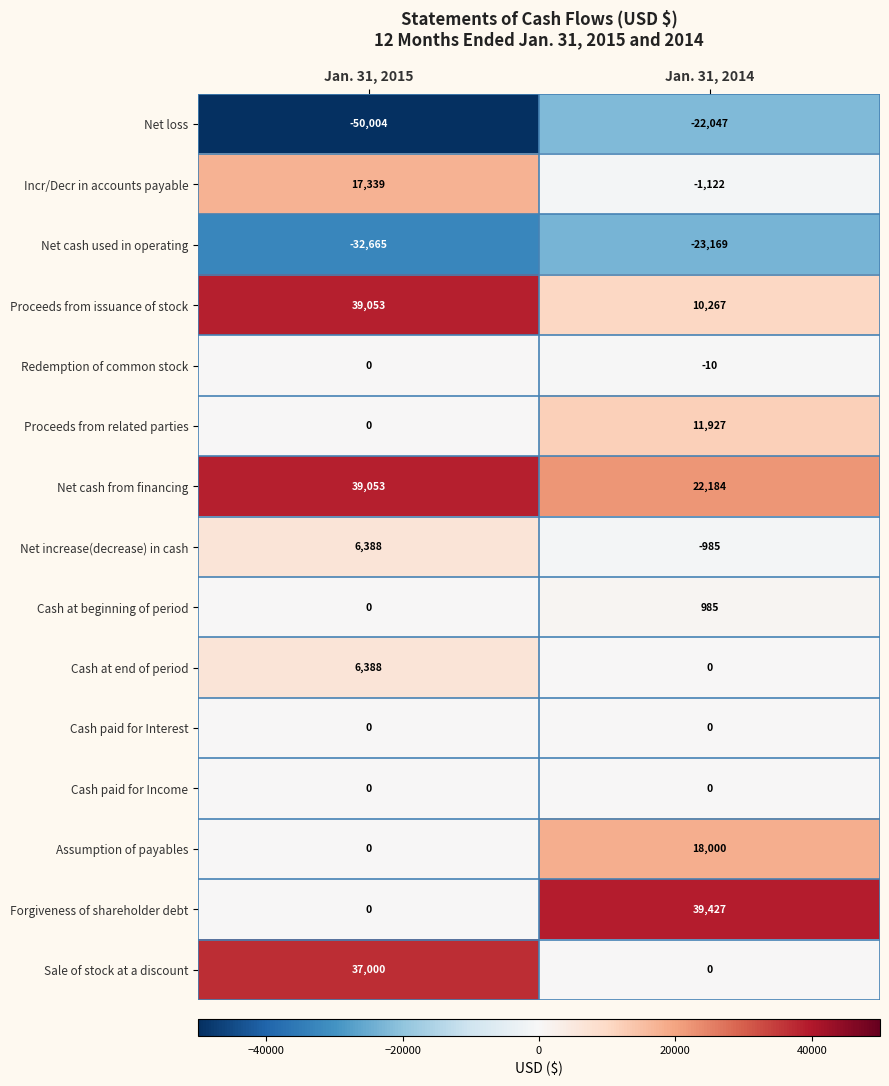

What is the greatest value displayed?

39427